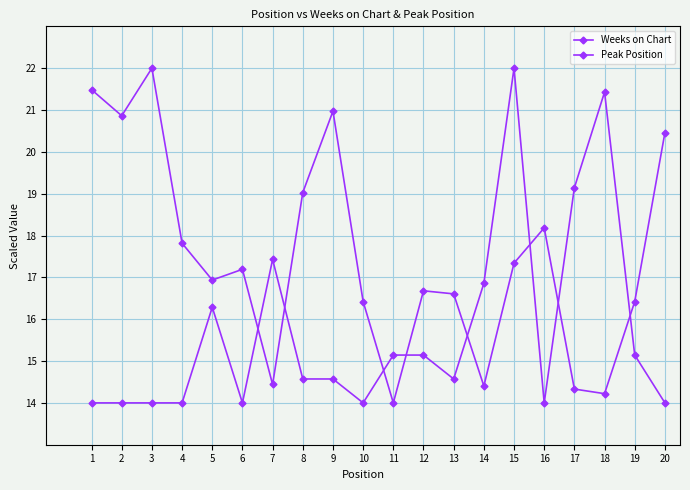

How many lines are shown in the chart?

2